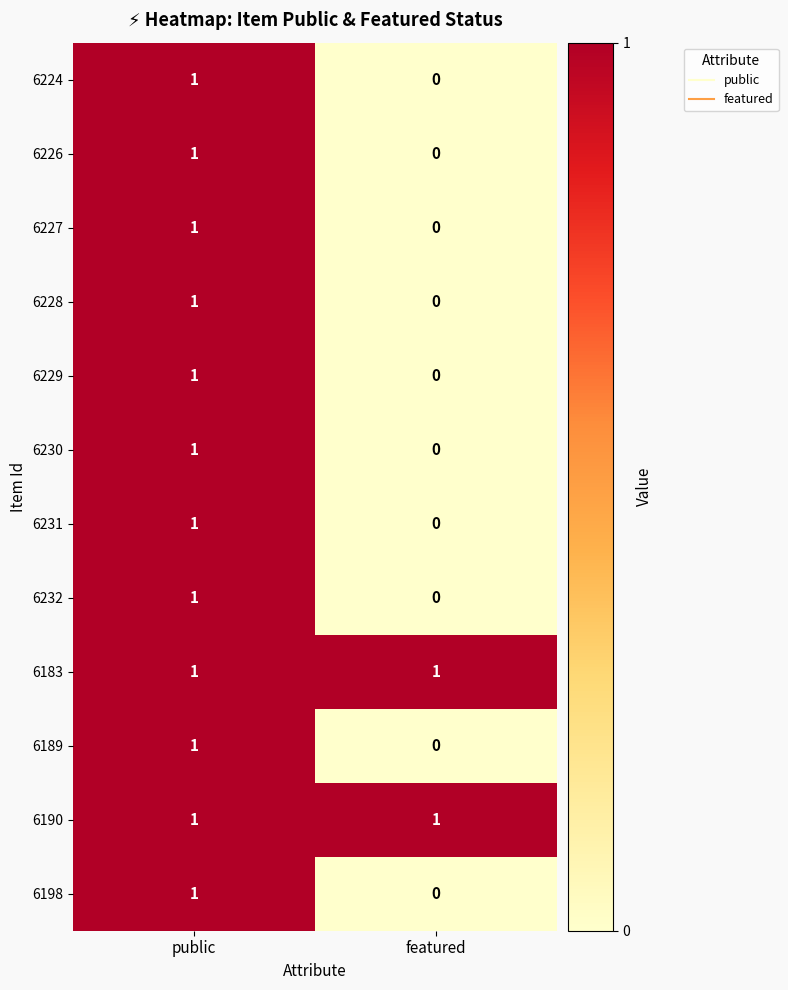

Reading right to left, list all the values displayed in this chart.

6224: featured=0	public=1
6226: featured=0	public=1
6227: featured=0	public=1
6228: featured=0	public=1
6229: featured=0	public=1
6230: featured=0	public=1
6231: featured=0	public=1
6232: featured=0	public=1
6183: featured=1	public=1
6189: featured=0	public=1
6190: featured=1	public=1
6198: featured=0	public=1